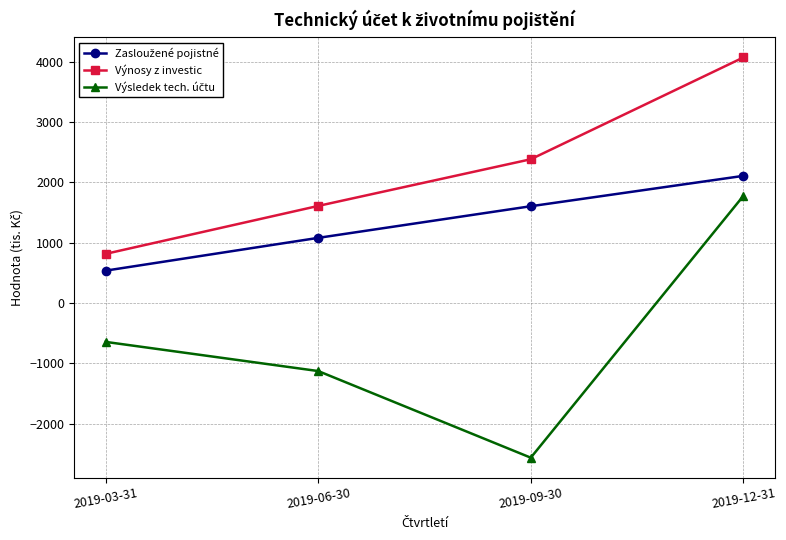

What is the difference between the maximum and minimum values in the Výnosy z investic series?

3253